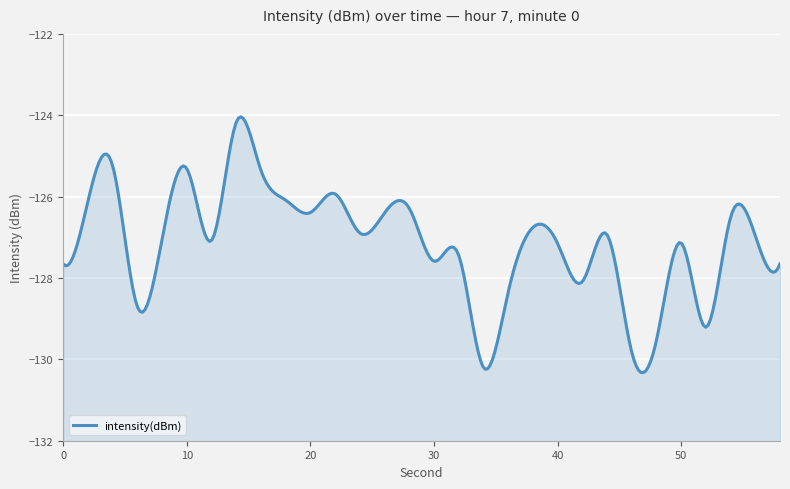

Reading right to left, extract all data points from this chart.

-127.7	-127.0	-126.5	-129.2	-127.1	-129.5	-129.8	-126.9	-128.1	-127.2	-126.8	-128.4	-130.2	-127.4	-127.6	-126.3	-126.4	-126.9	-125.9	-126.4	-126.1	-125.4	-124.2	-127.1	-125.3	-127.0	-128.7	-125.2	-126.1	-127.7